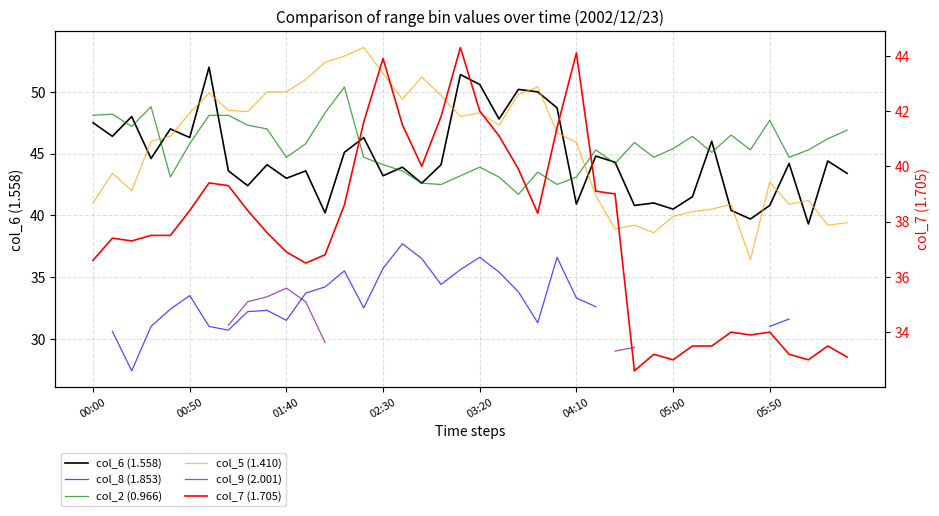

True or false: col_9 (2.001) has more than 0 points higher than both neighbors.

True